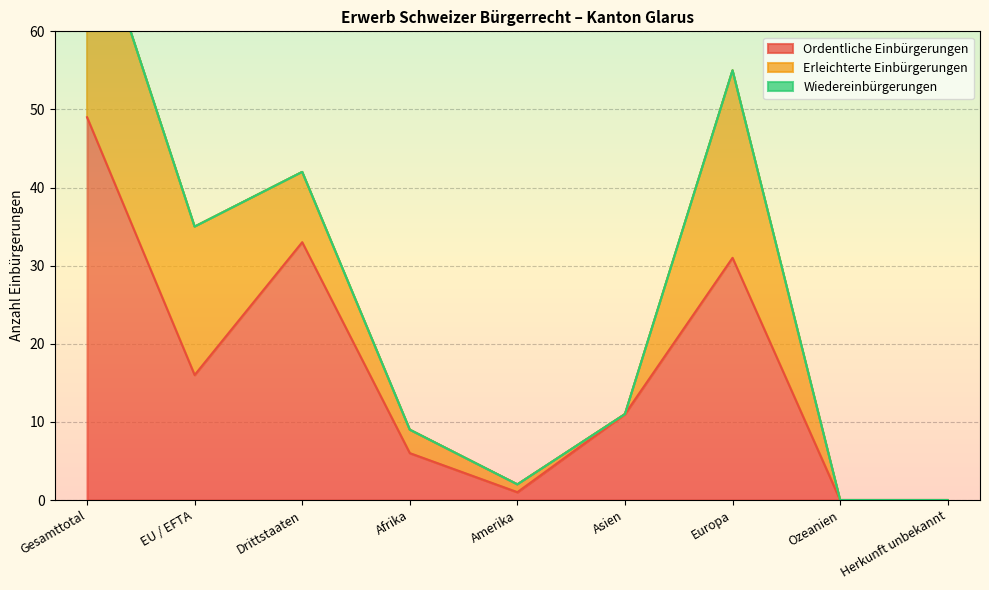

List the labels in order of Ordentliche Einbürgerungen value, smallest first.

Ozeanien, Herkunft unbekannt, Amerika, Afrika, Asien, EU / EFTA, Europa, Drittstaaten, Gesamttotal